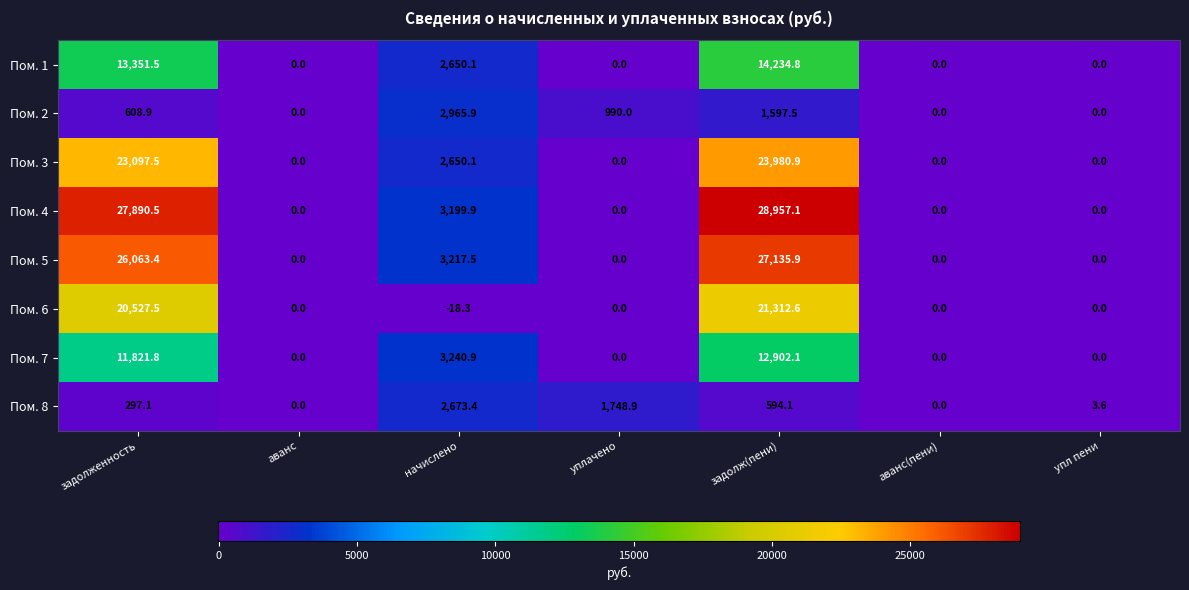

What is the difference between the Пом. 8 values at аванс(пени) and начислено?

2673.4